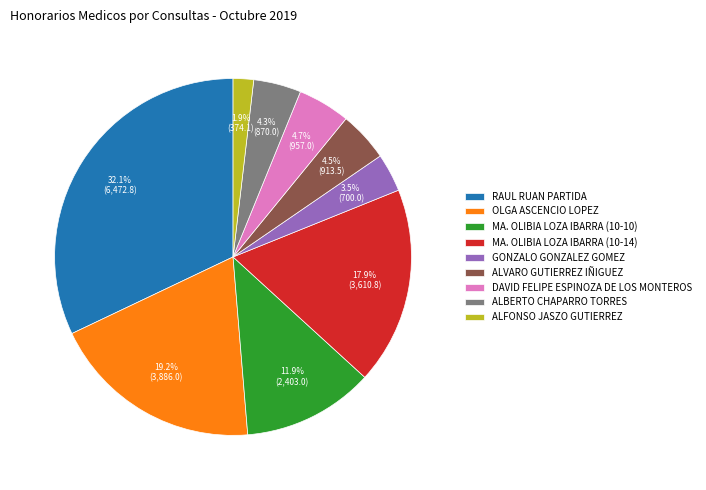

Combined, what portion of the pie is MA. OLIBIA LOZA IBARRA (10-10) and ALFONSO JASZO GUTIERREZ?

13.8%